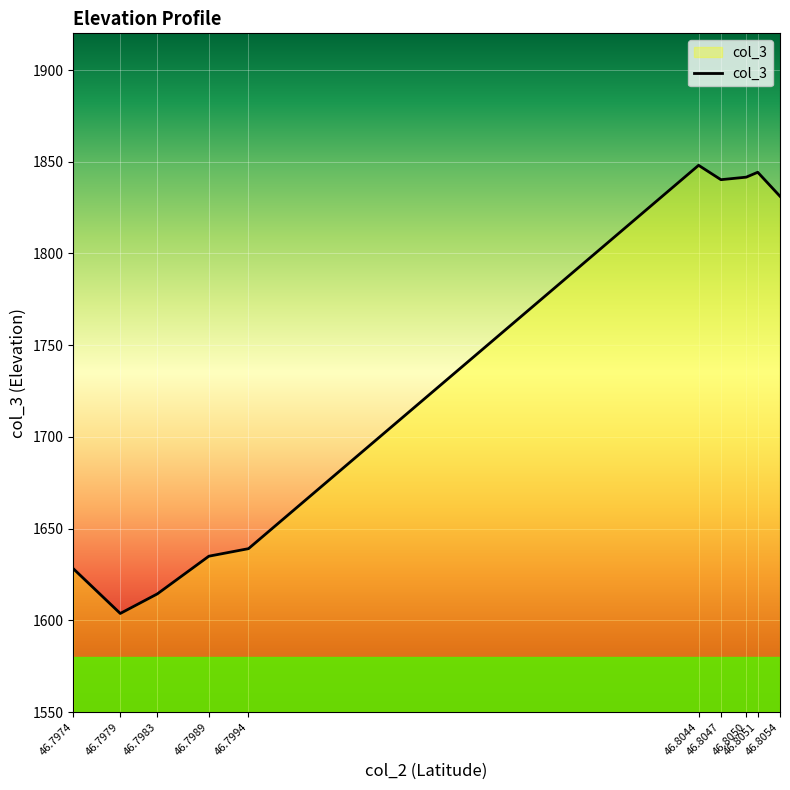

What is the minimum value shown in the chart?

1603.7